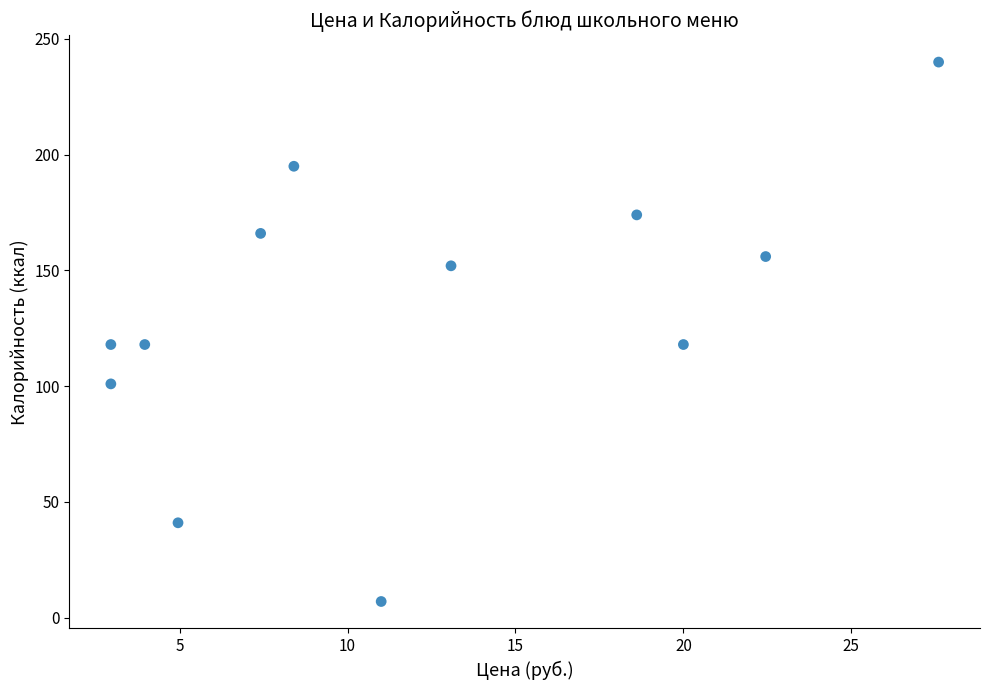

What is the range of Y values (max minus min)?

233